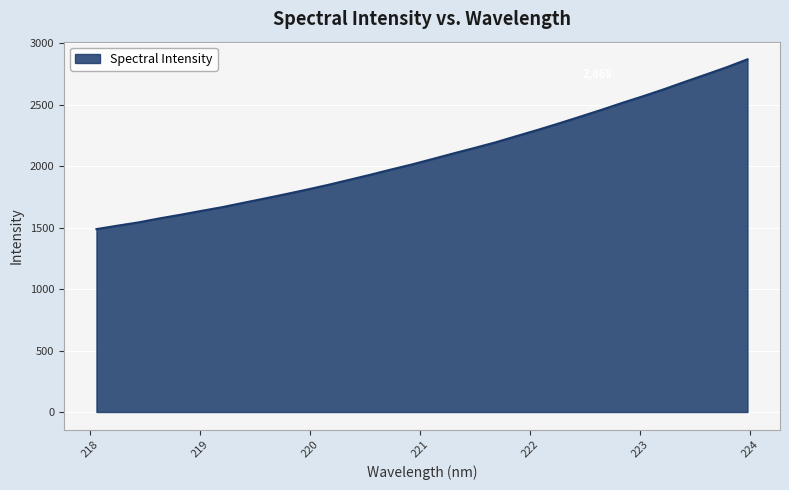

What is the minimum value shown in the chart?

1487.5